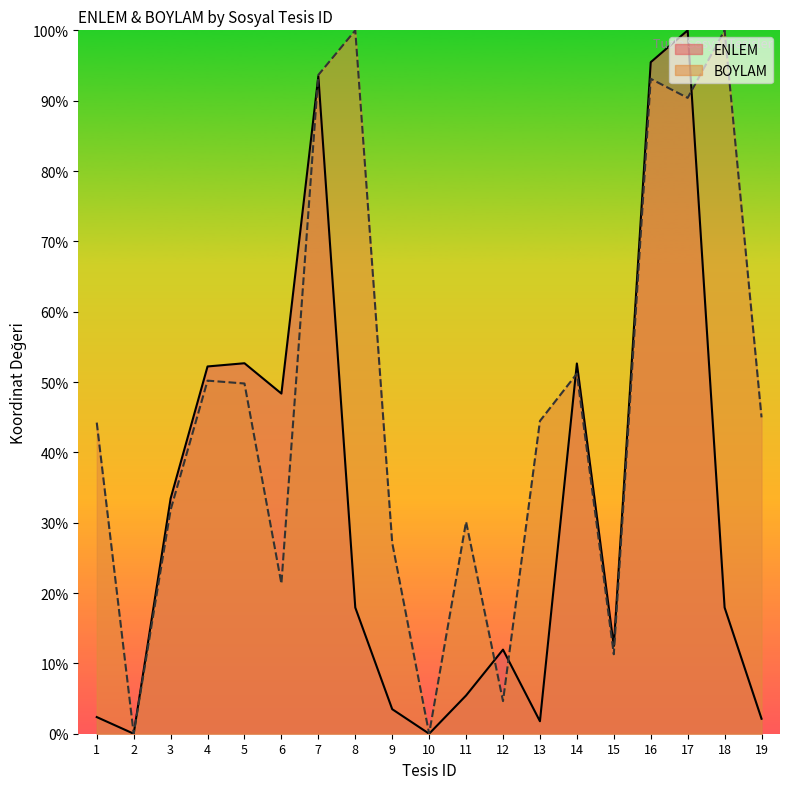

What is the difference between the highest and lowest values at 17?

9.6